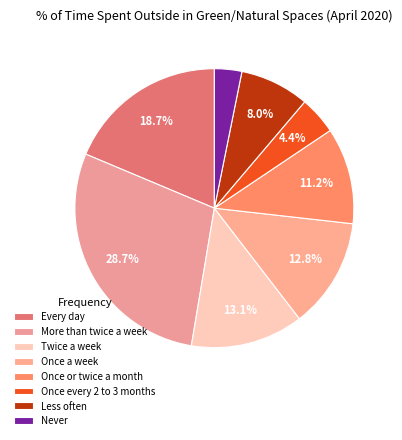

Is it true that Once every 2 to 3 months is 4% of the pie?

True